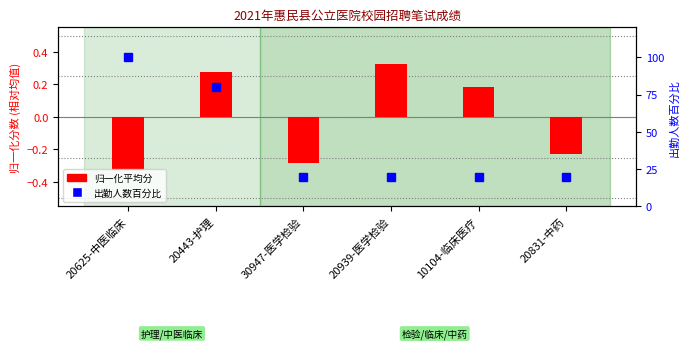

Which series has the widest spread of values?

出勤人数(百分比)